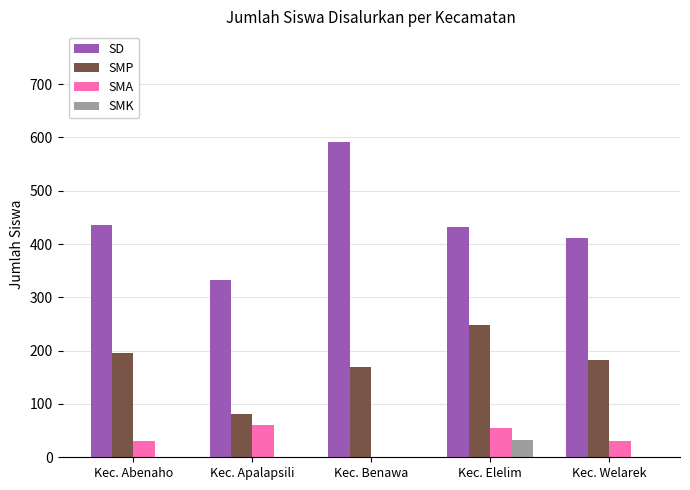

Between Kec. Elelim and Kec. Welarek, which series saw the biggest shift?

SMP